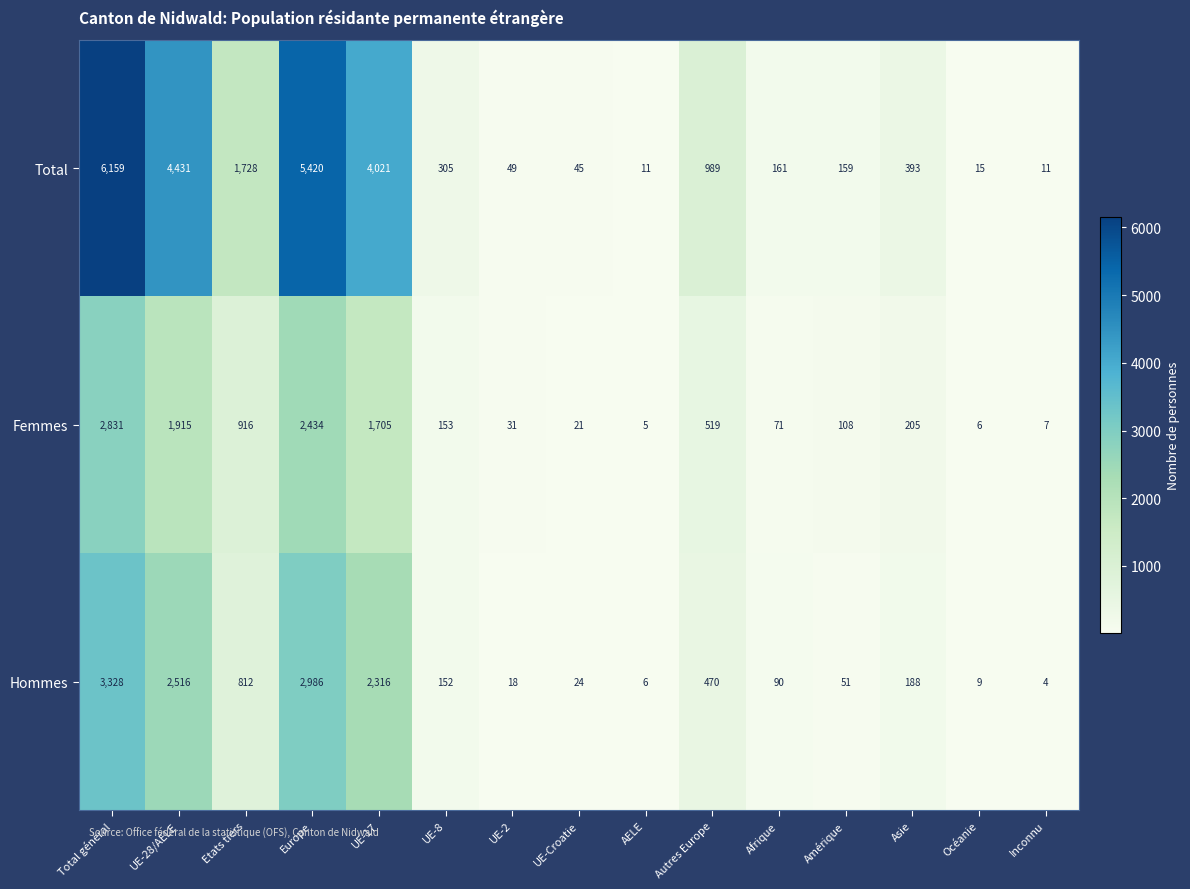

What is the sum of all Total values?

23897